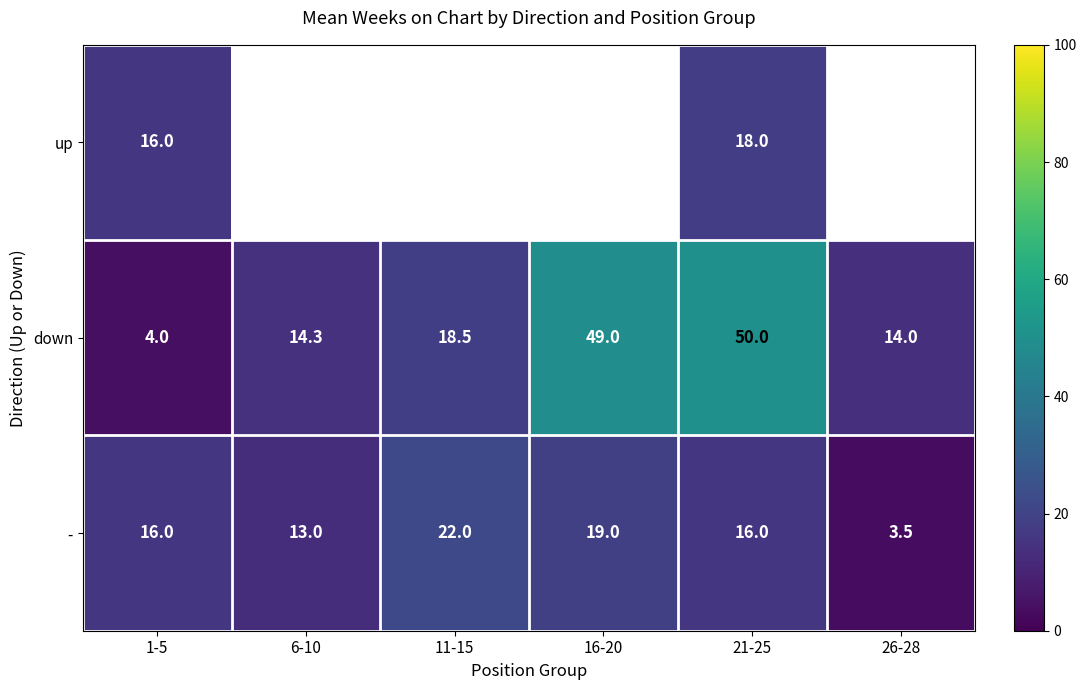

Where does the down series first go above 18?

11-15